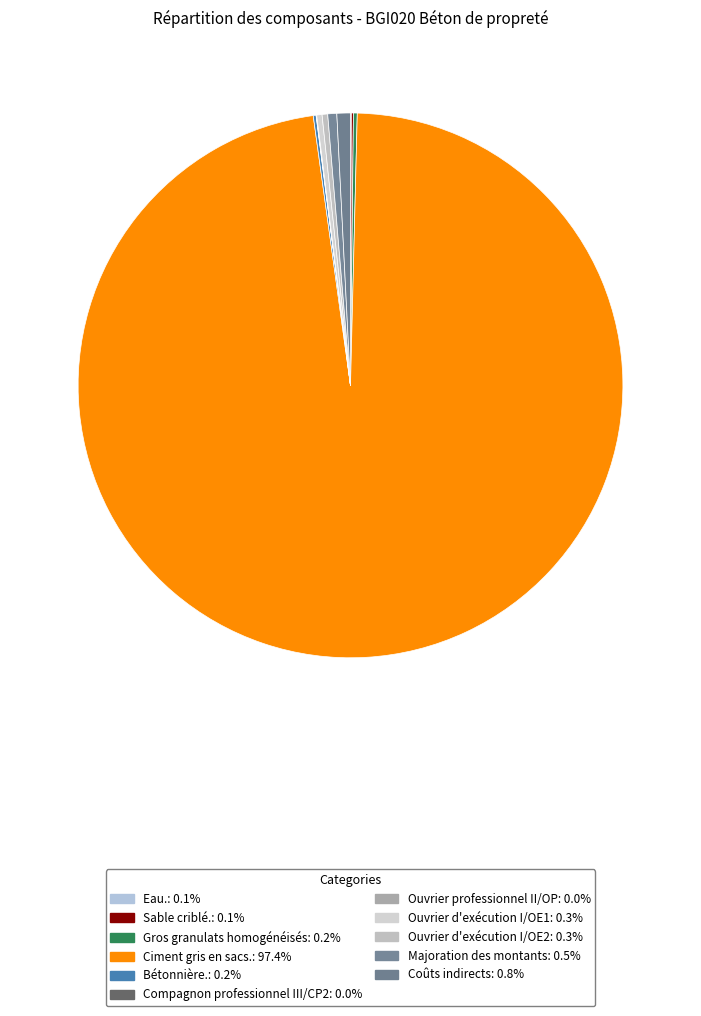

Does Ciment gris en sacs. represent more than half of the total?

Yes